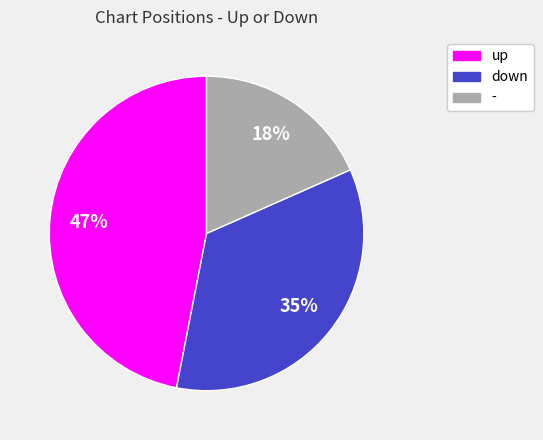

How many segments does this pie chart have?

3